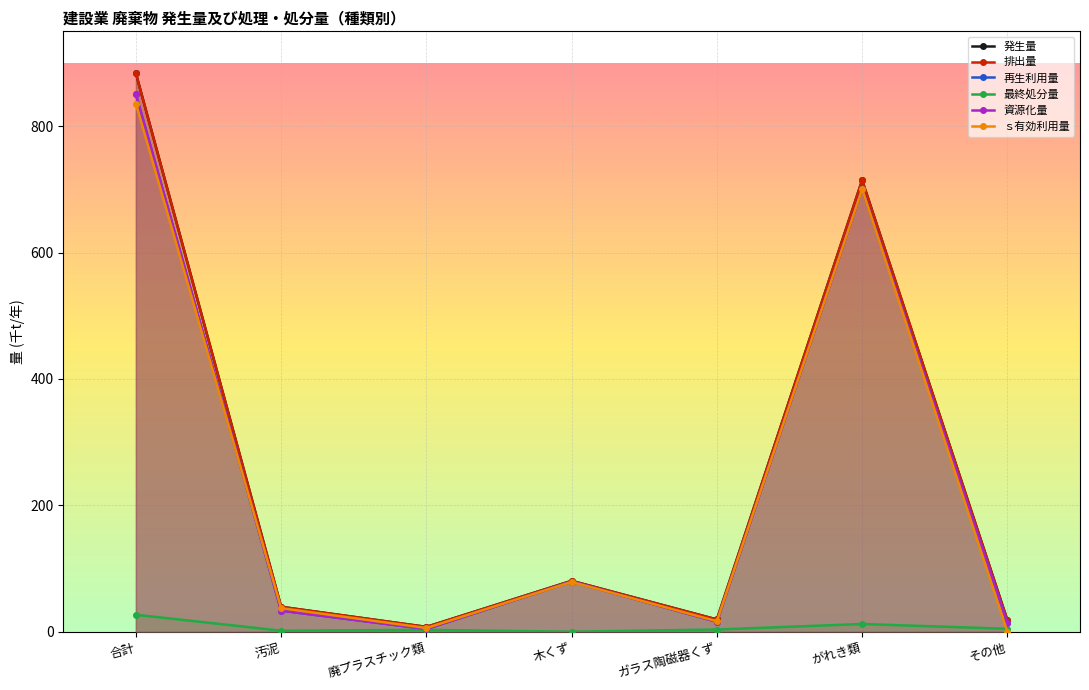

True or false: ｓ有効利用量 has a value of 0.0 at その他.

True